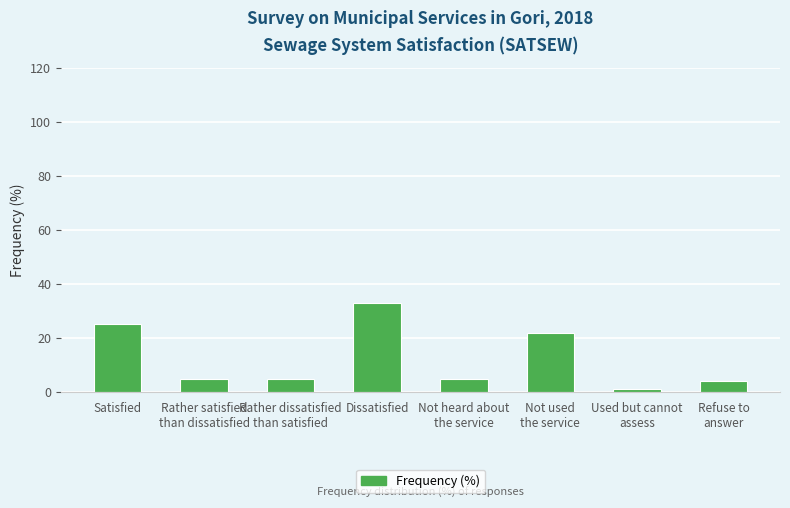

Which label corresponds to the largest value in the chart?

Dissatisfied